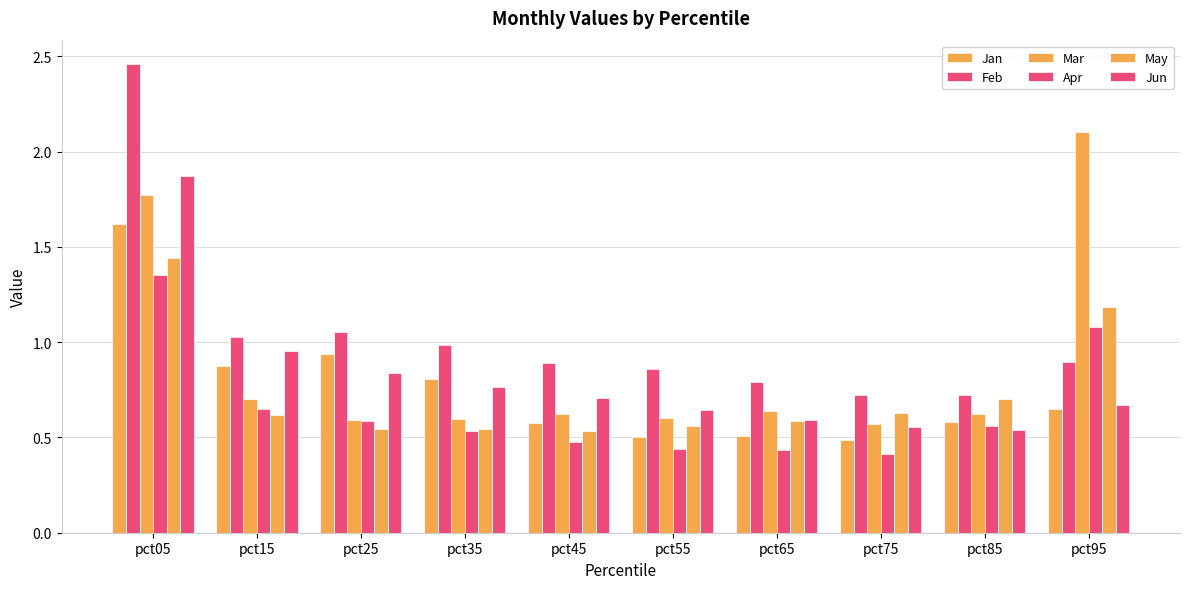

Does the chart contain any negative values?

No